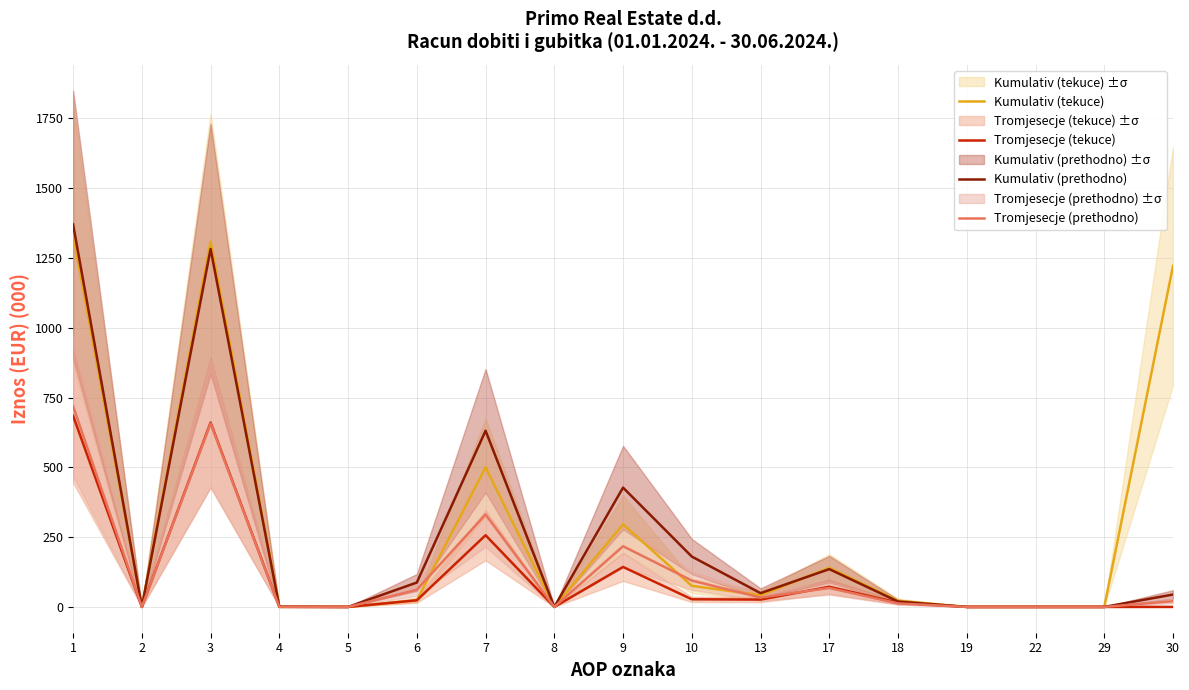

At how many categories does at least one series exceed 1128?

3